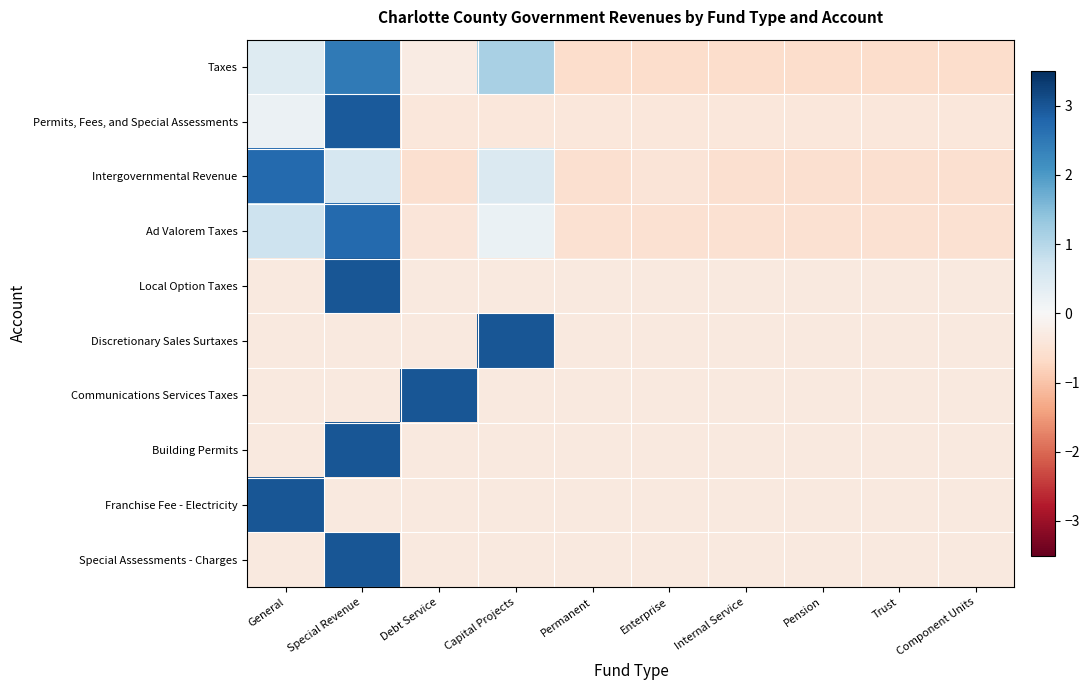

What is the total value across all series at Internal Service?

-4.1